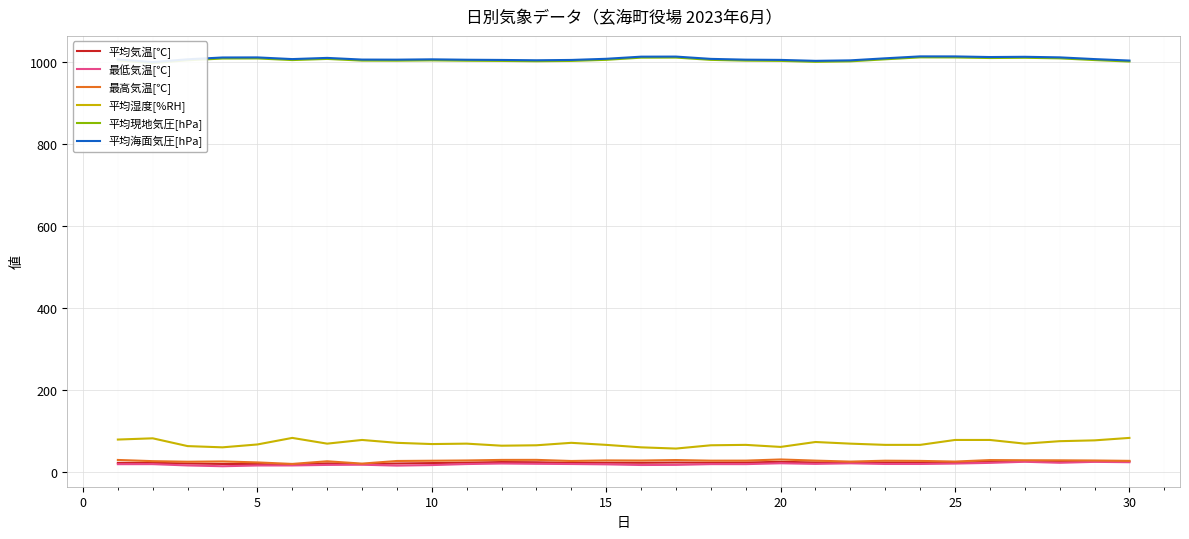

List the series in order of their peak value, lowest first.

最低気温[℃], 平均気温[℃], 最高気温[℃], 平均湿度[%RH], 平均現地気圧[hPa], 平均海面気圧[hPa]